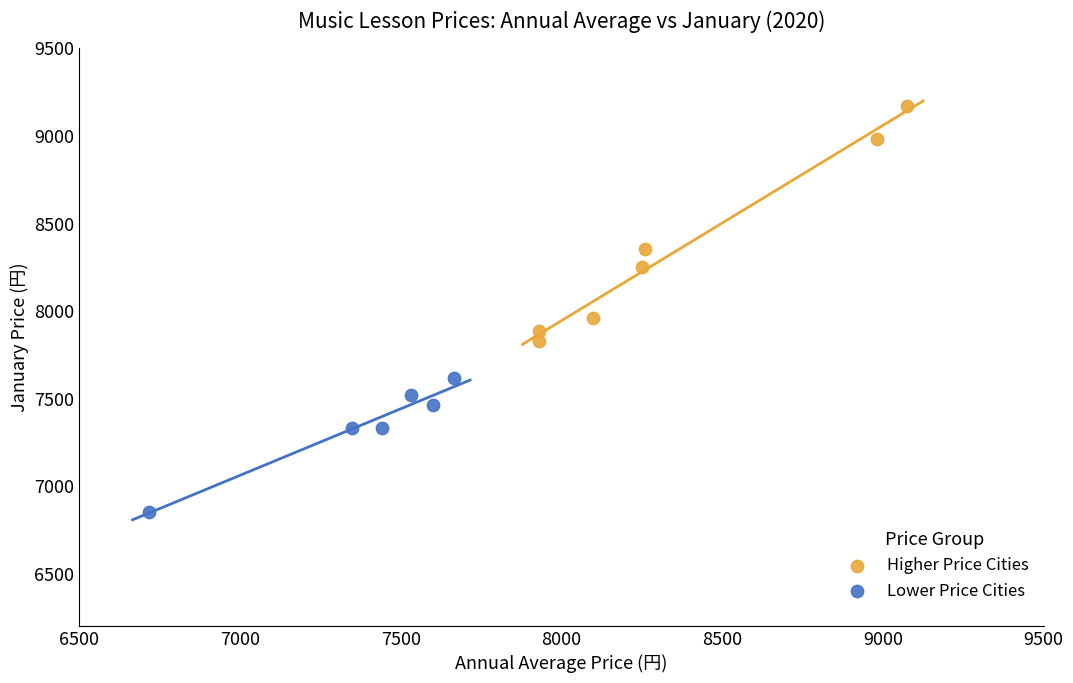

Which series reaches the maximum Y coordinate?

Higher Price Cities